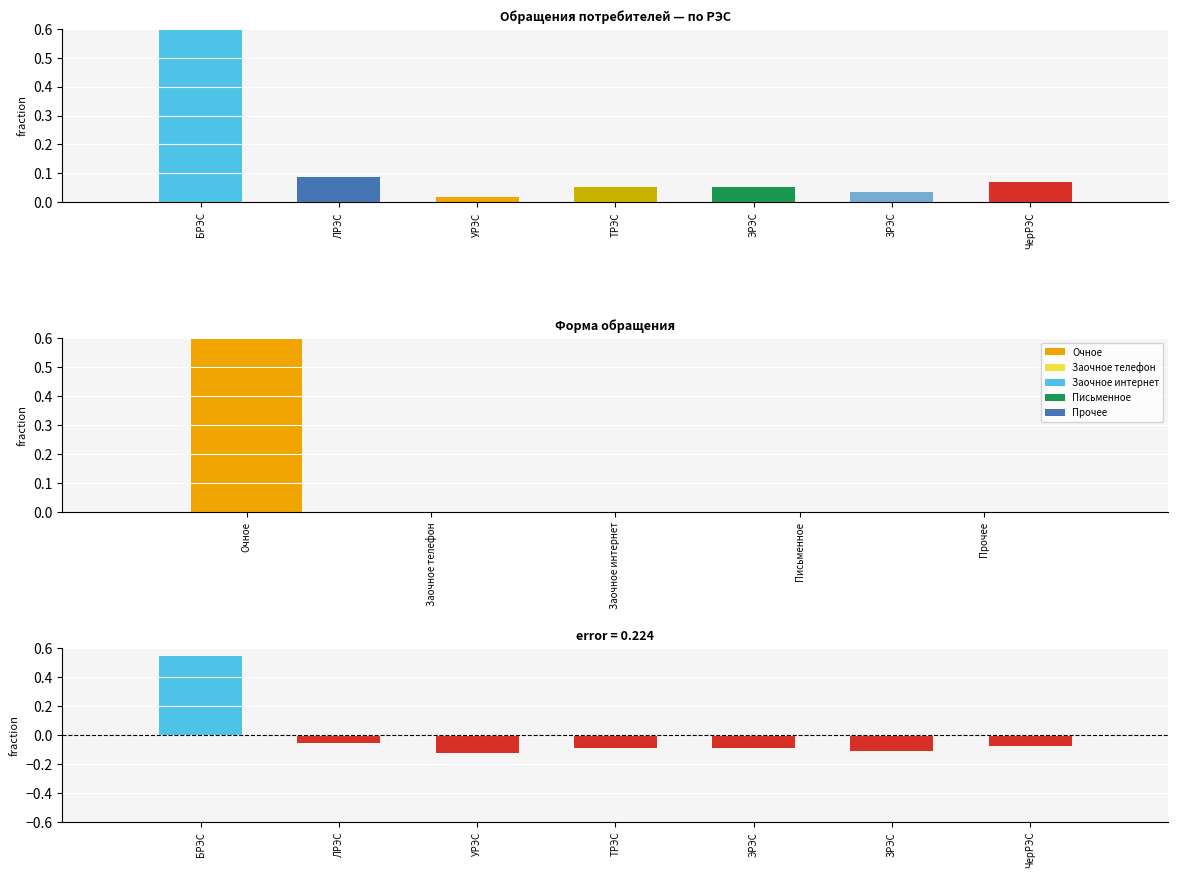

The value of Обращения по РЭС at ЭРЭС is 0.0. True or false?

False